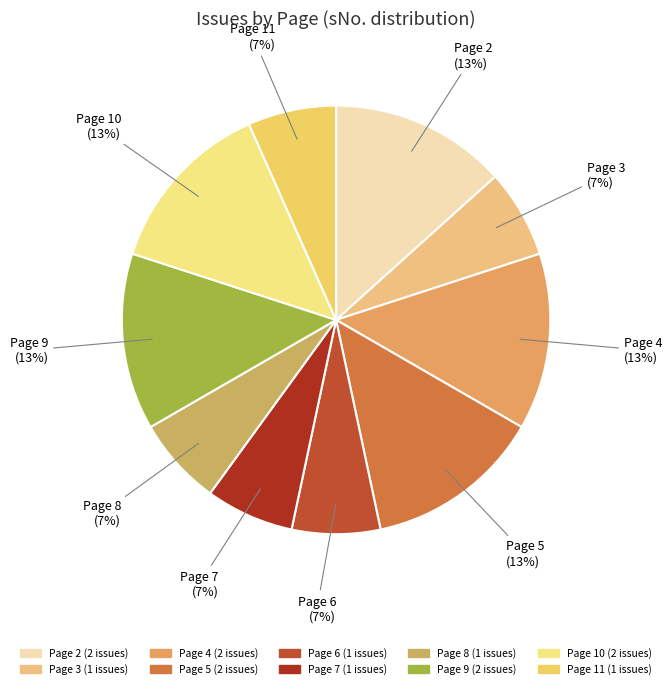

To the nearest percent, what portion does Page 2 represent?

13%